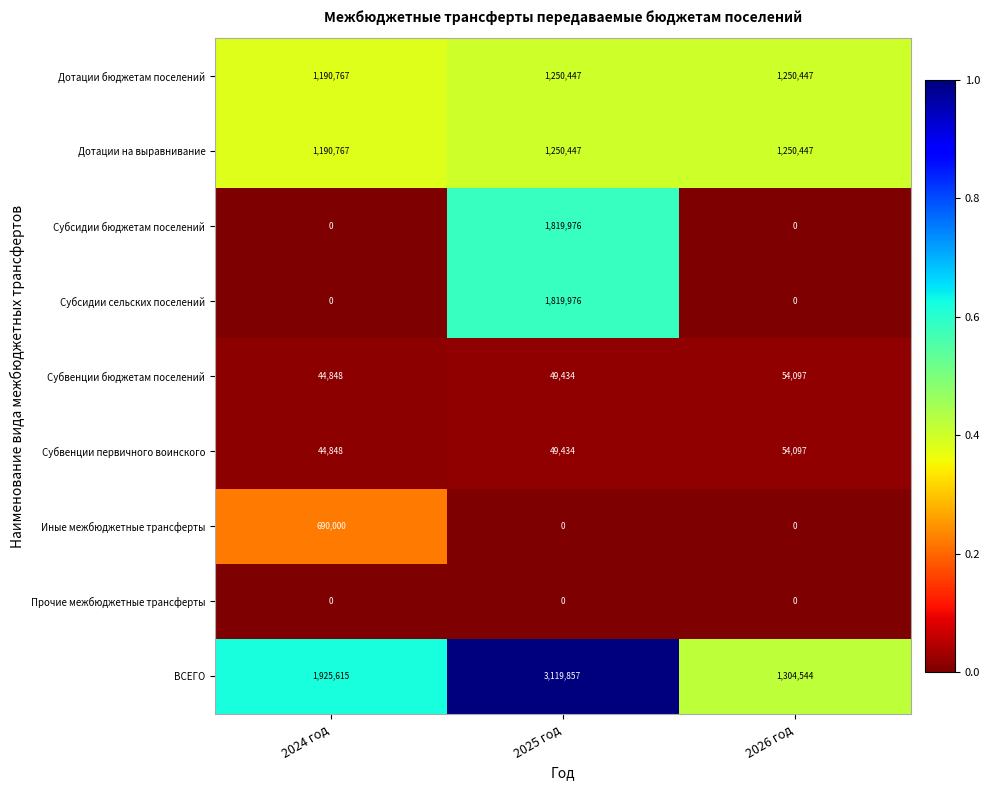

What is the difference between the Субсидии сельских поселений values at 2024 год and 2025 год?

1819976